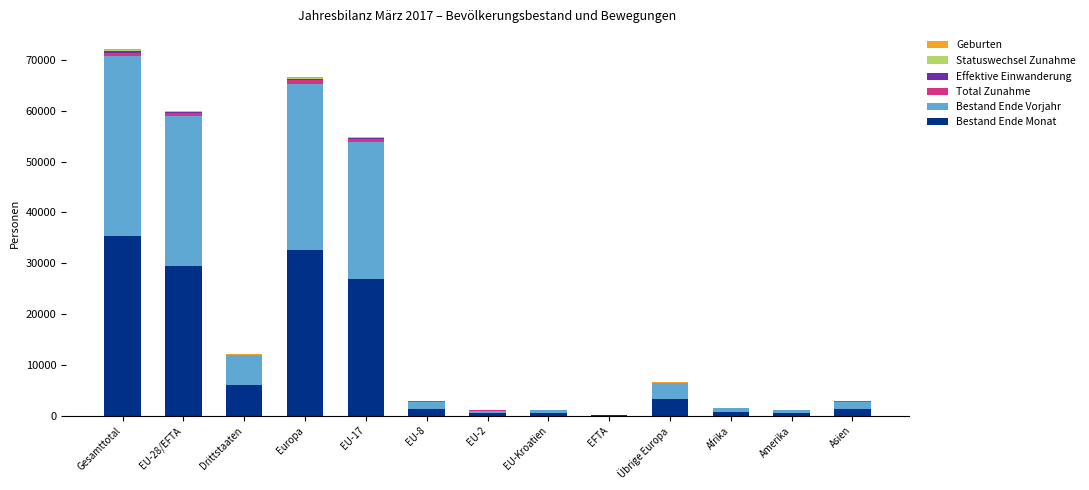

How many series are shown in this chart?

6